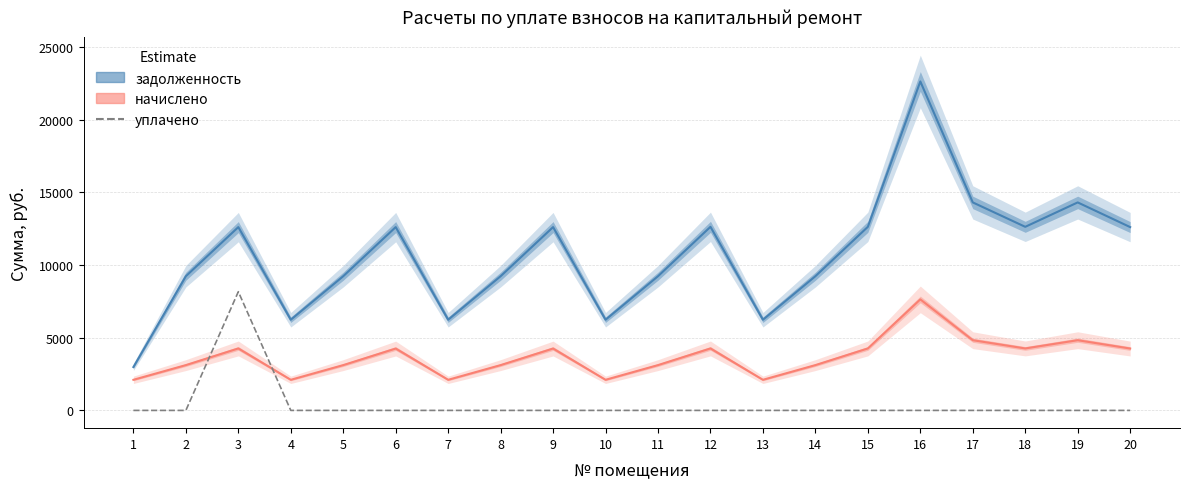

At how many categories does at least one series exceed 7362?

15